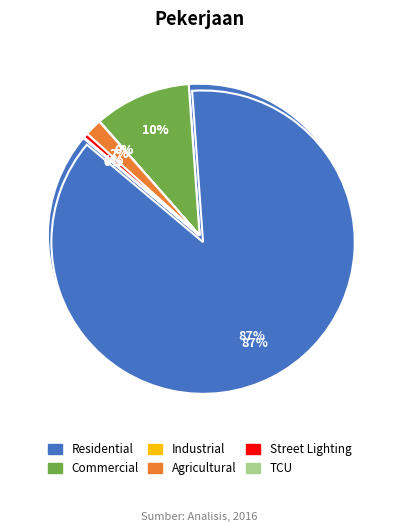

Rank the categories by value from lowest to highest.

Industrial, TCU, Street Lighting, Agricultural, Commercial, Residential